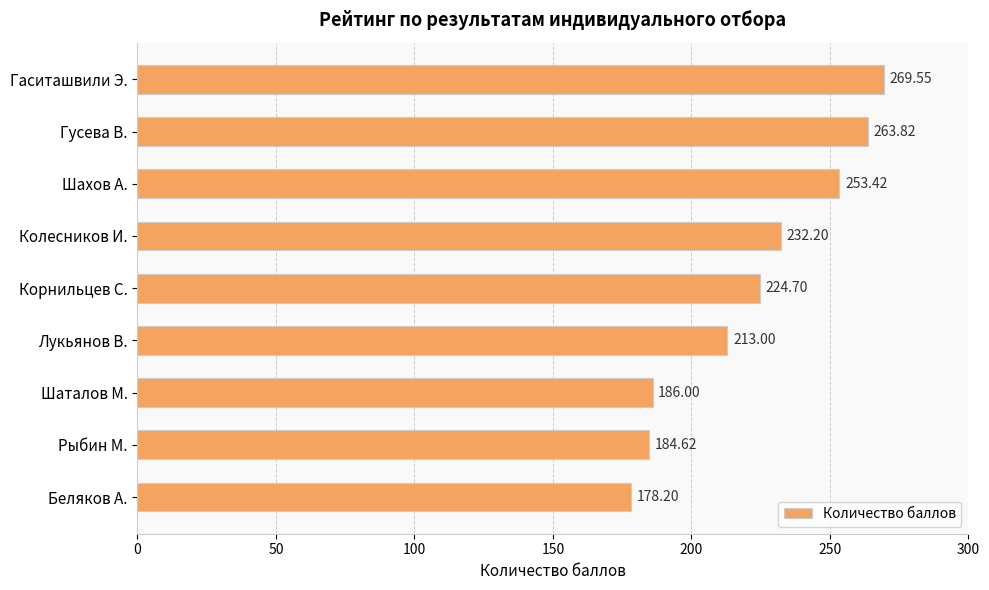

Approximately how many times larger is the value at Корнильцев С. compared to Рыбин М.?

1.2